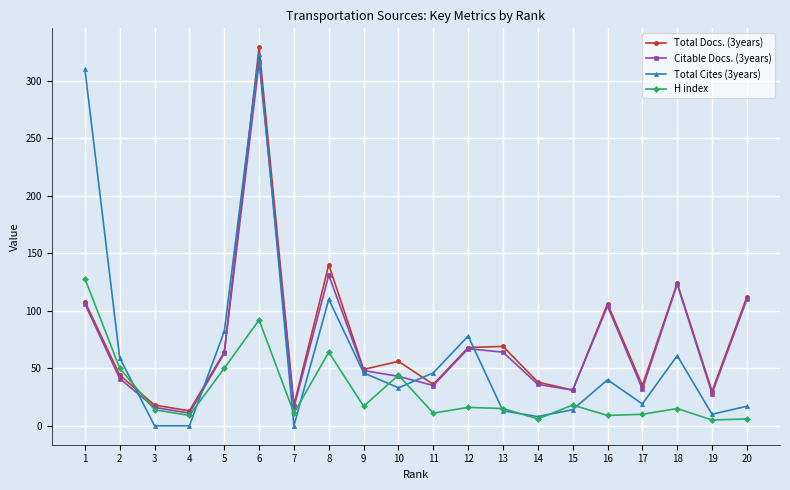

At which label does Total Cites (3years) reach its peak?

6